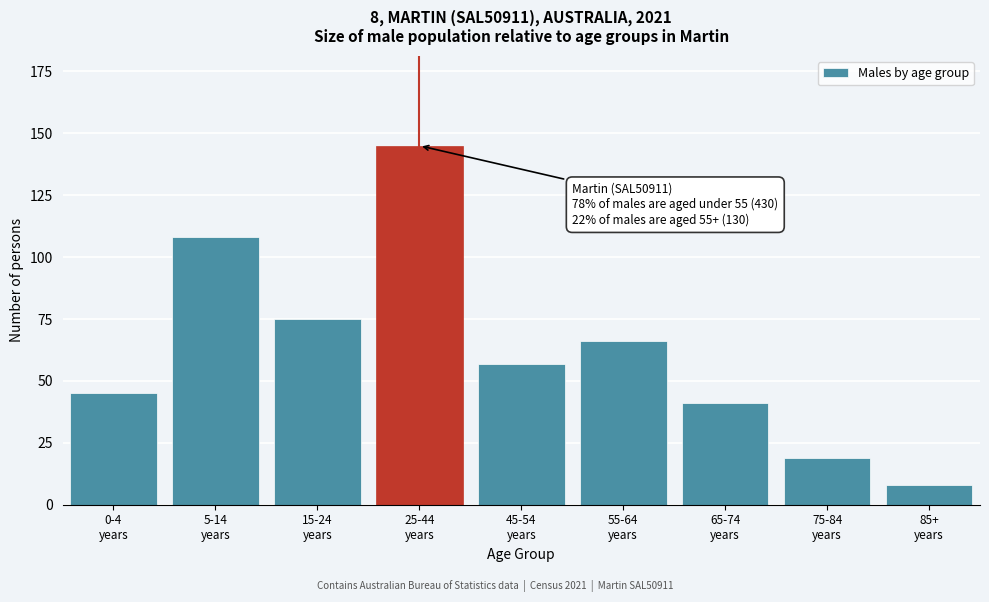

Reading left to right, what are all the values shown in this chart?

45	108	75	145	57	66	41	19	8